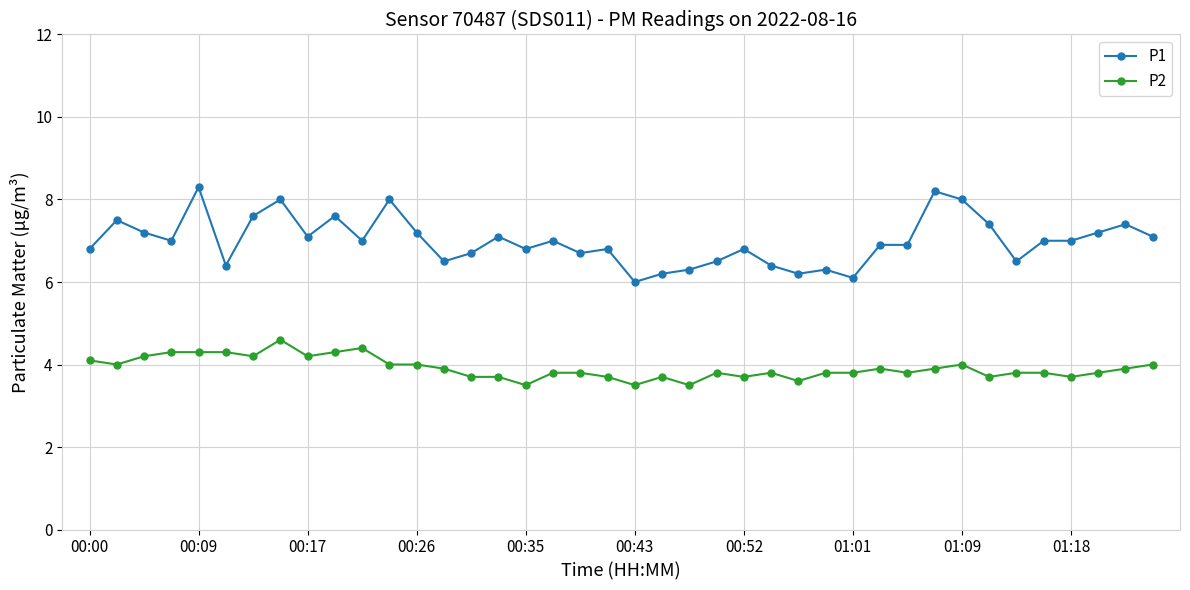

True or false: P2 has more than 2 interior local peaks.

True